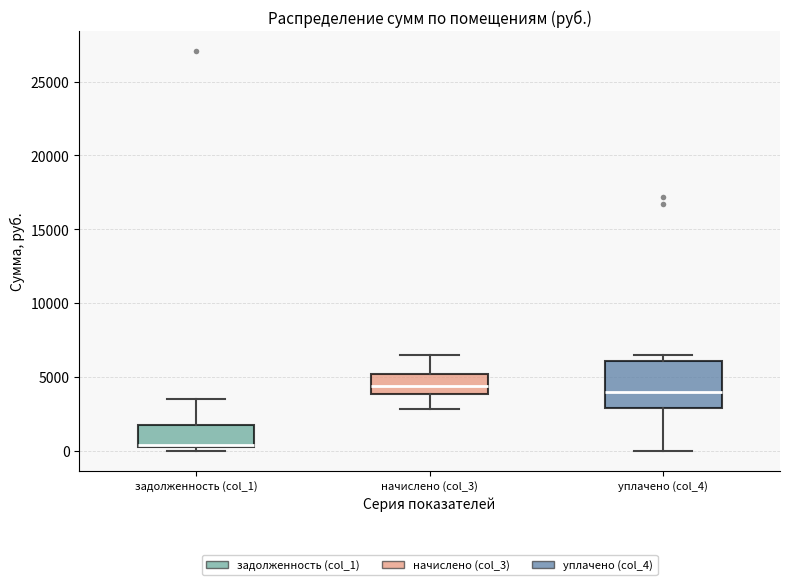

Where does the upper whisker of the box for задолженность (col_1) end on the y-axis? The values are not printed on the chart, so give them approximately, as read against the axis.

3500